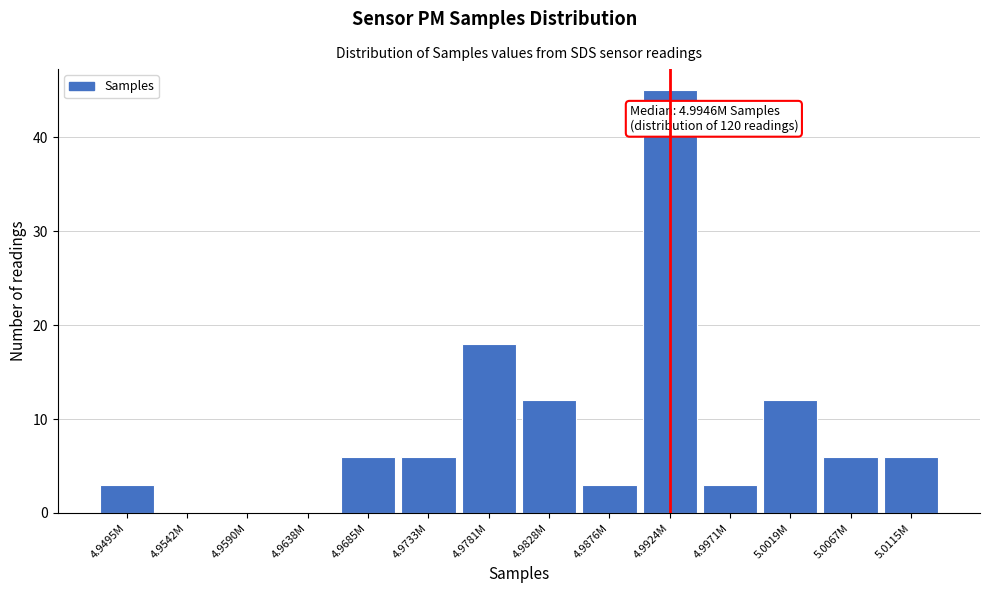

Reading right to left, transcribe all the data shown in this chart.

5.0115M=6	5.0067M=6	5.0019M=12	4.9971M=3	4.9924M=45	4.9876M=3	4.9828M=12	4.9781M=18	4.9733M=6	4.9685M=6	4.9638M=0	4.9590M=0	4.9542M=0	4.9495M=3